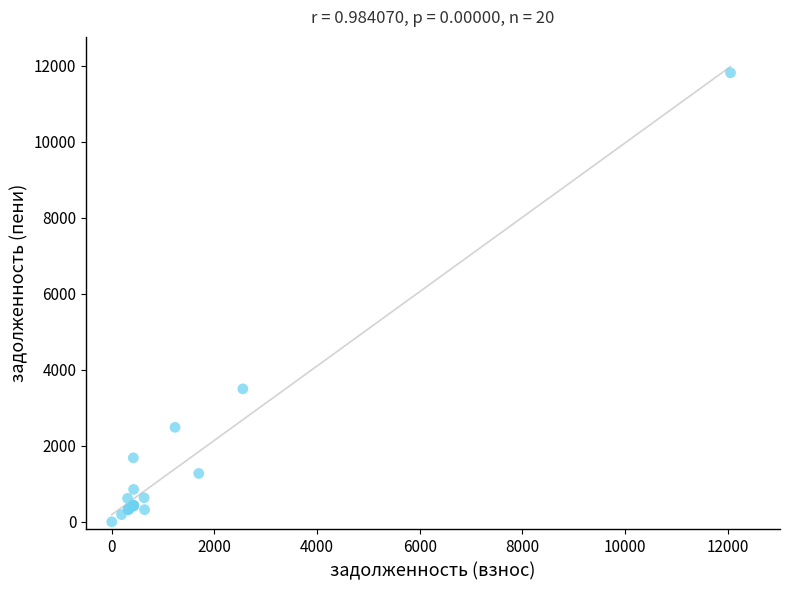

What Y value in the scatter plot is closest to 5904?

3496.5